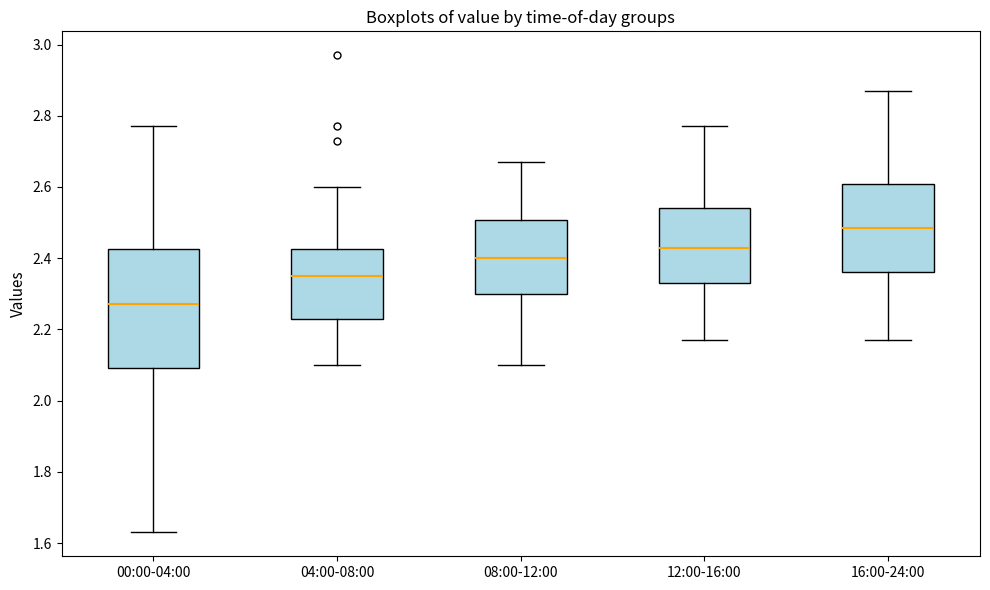

Reading left to right, read every box against the y-axis: the position of its median line, the range the box covers, and the ends of its whiskers. The values are not printed on the chart, so give them approximately, as read against the axis.

00:00-04:00: median 2.28, box 2.10 to 2.42, whiskers 1.64 to 2.78
04:00-08:00: median 2.36, box 2.24 to 2.42, whiskers 2.10 to 2.60
08:00-12:00: median 2.40, box 2.30 to 2.50, whiskers 2.10 to 2.68
12:00-16:00: median 2.44, box 2.34 to 2.54, whiskers 2.18 to 2.78
16:00-24:00: median 2.48, box 2.36 to 2.60, whiskers 2.18 to 2.88